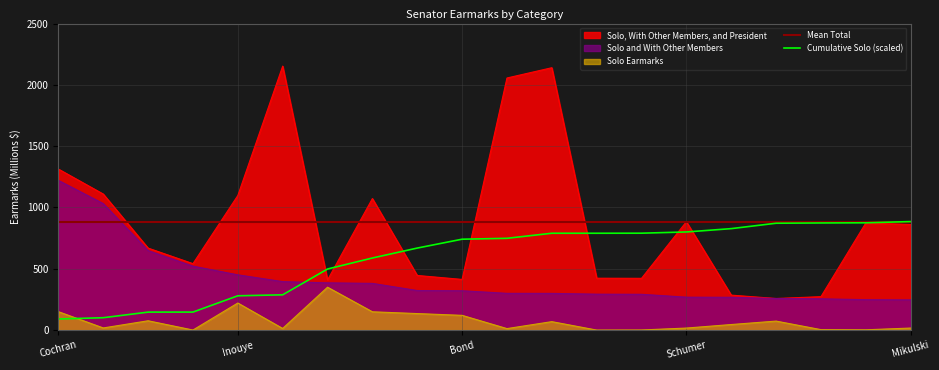

The Solo, With Other Members, and President series shows 861.6 at Mikulski. True or false?

True